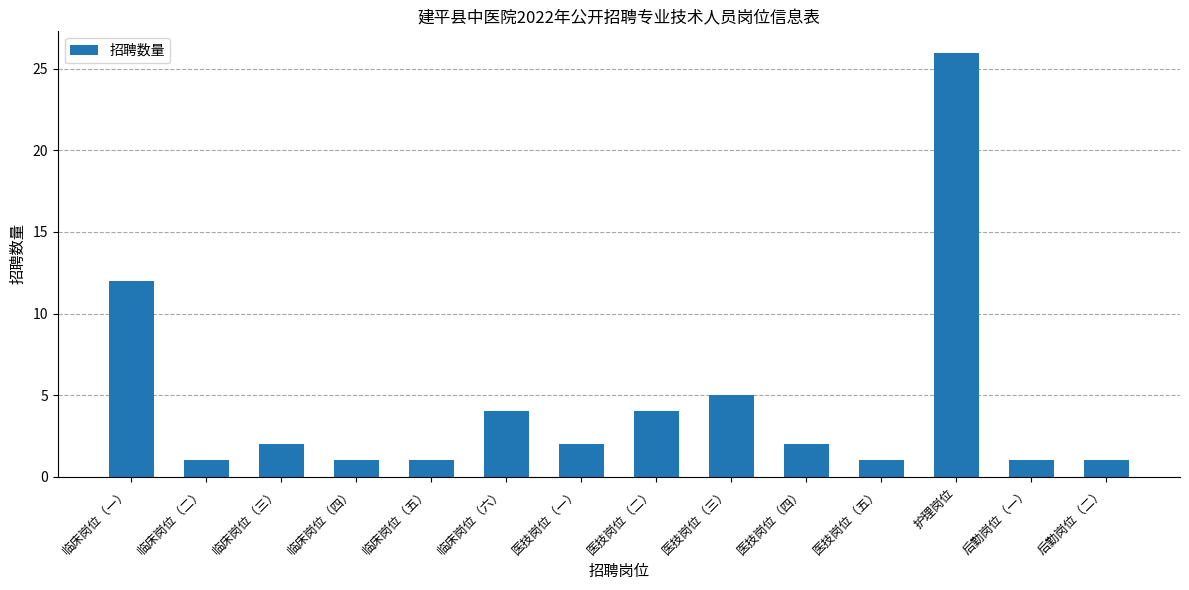

The value at 医技岗位（三） is 5. True or false?

True